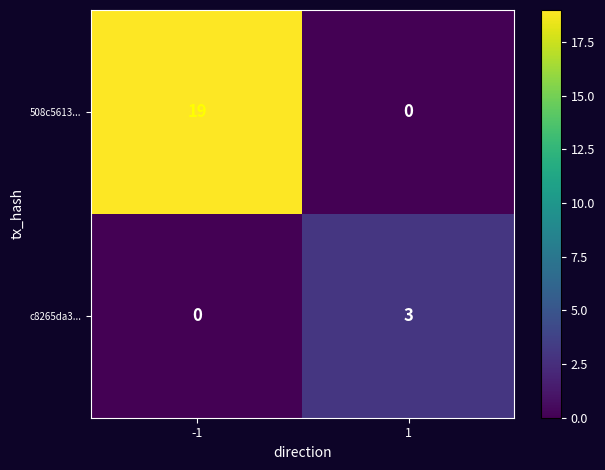

Reading left to right, list all the values displayed in this chart.

508c5613...: -1=19	1=0
c8265da3...: -1=0	1=3